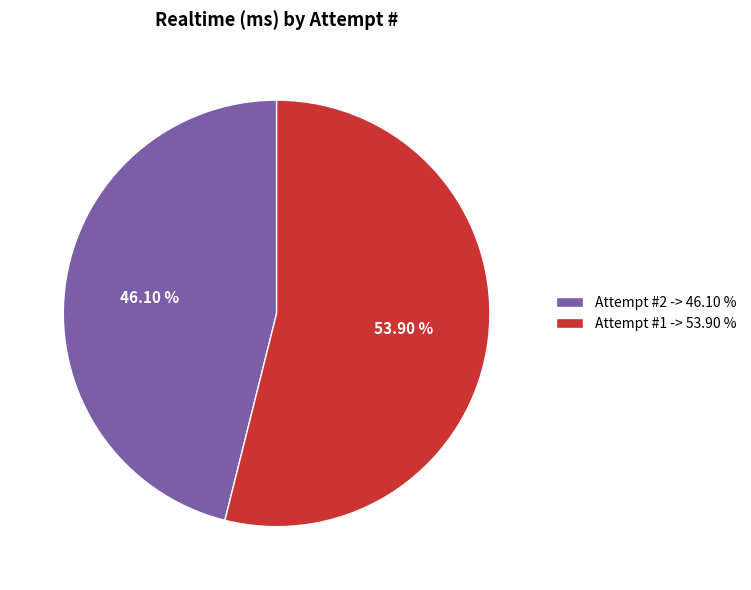

Count the number of slices in the pie.

2